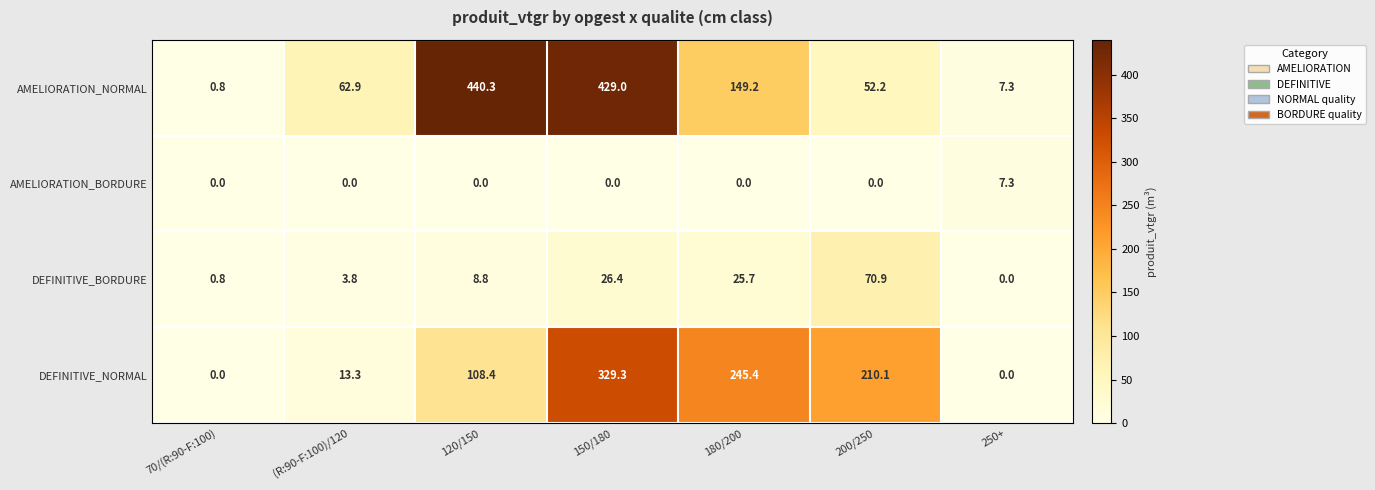

Reading left to right, extract all data points from this chart.

AMELIORATION_NORMAL: 0.8	62.9	440.3	429.0	149.2	52.2	7.3
AMELIORATION_BORDURE: 0.0	0.0	0.0	0.0	0.0	0.0	7.3
DEFINITIVE_BORDURE: 0.8	3.8	8.8	26.4	25.7	70.9	0.0
DEFINITIVE_NORMAL: 0.0	13.3	108.4	329.3	245.4	210.1	0.0